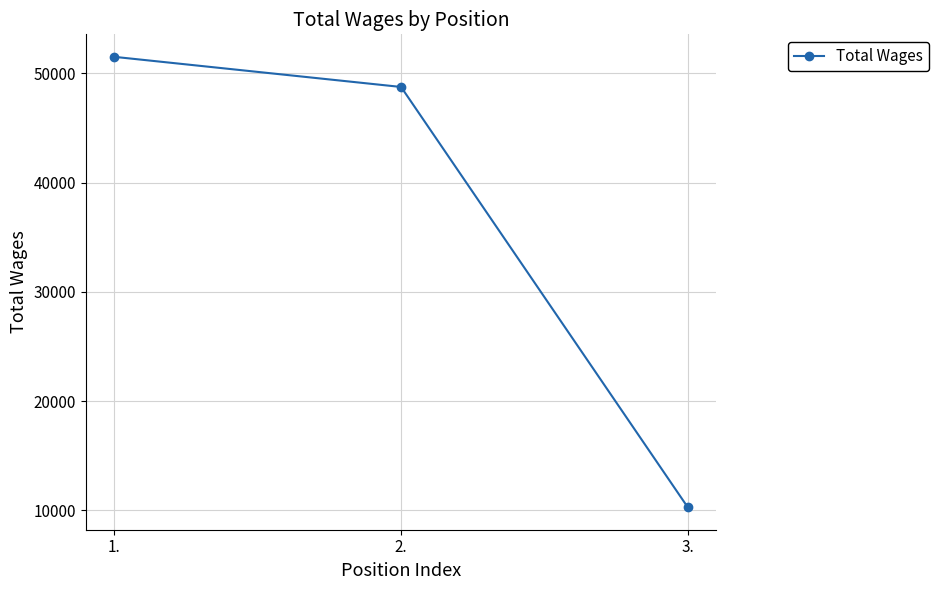

What is the difference between the values at 3. and 1.?

41214